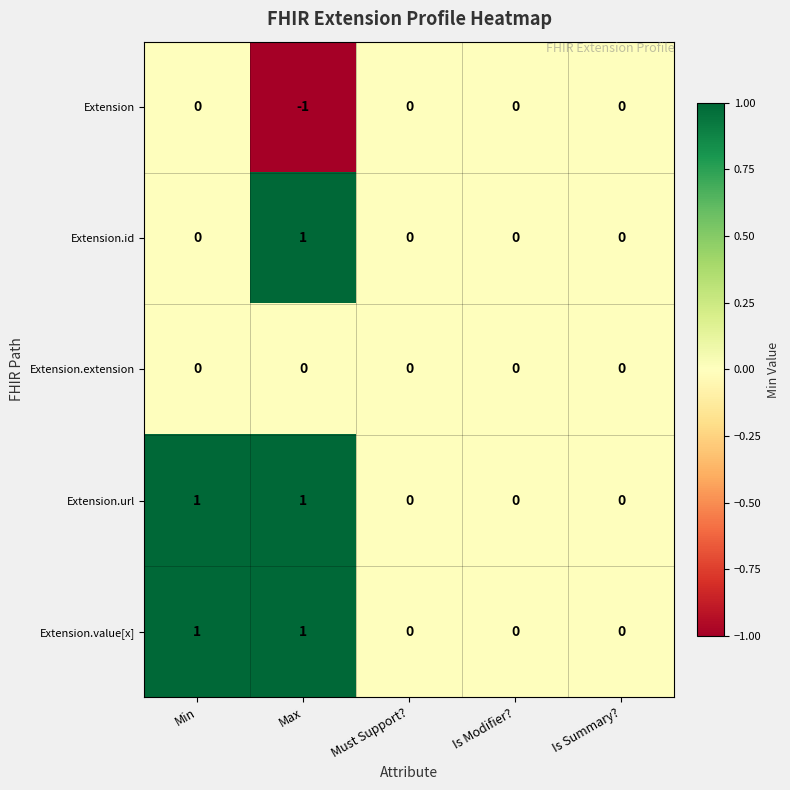

Reading left to right, what are all the values shown in this chart?

Extension: 0	-1	0	0	0
Extension.id: 0	1	0	0	0
Extension.extension: 0	0	0	0	0
Extension.url: 1	1	0	0	0
Extension.value[x]: 1	1	0	0	0